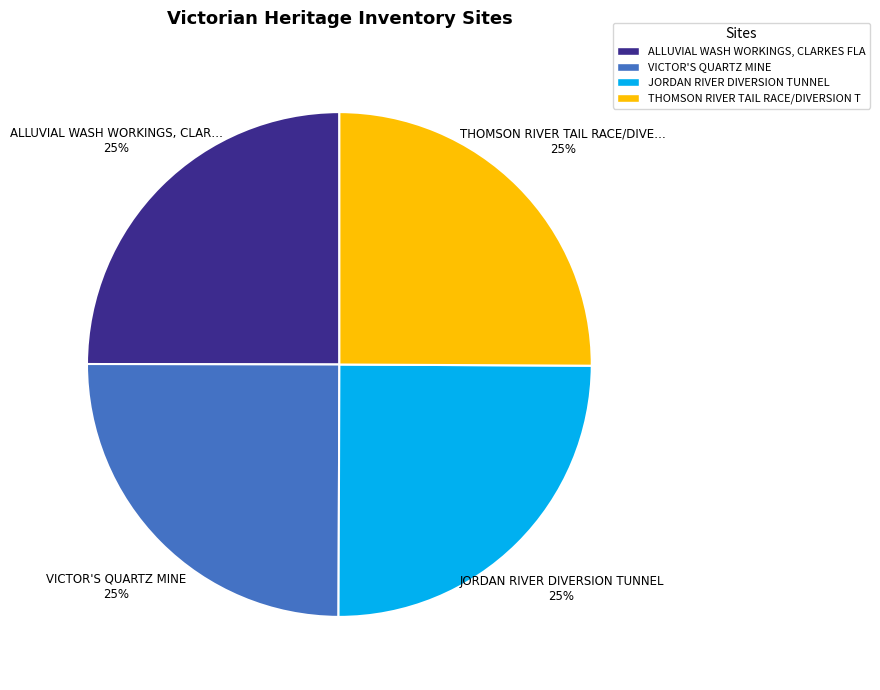

To the nearest percent, what is the average slice percentage?

25%